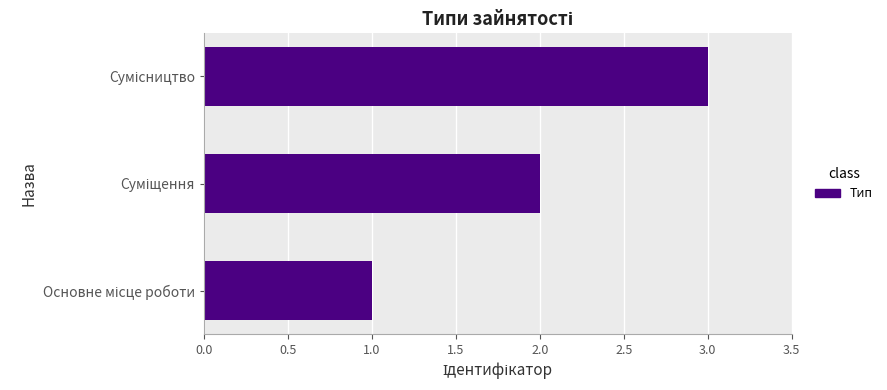

What is the greatest value displayed?

3